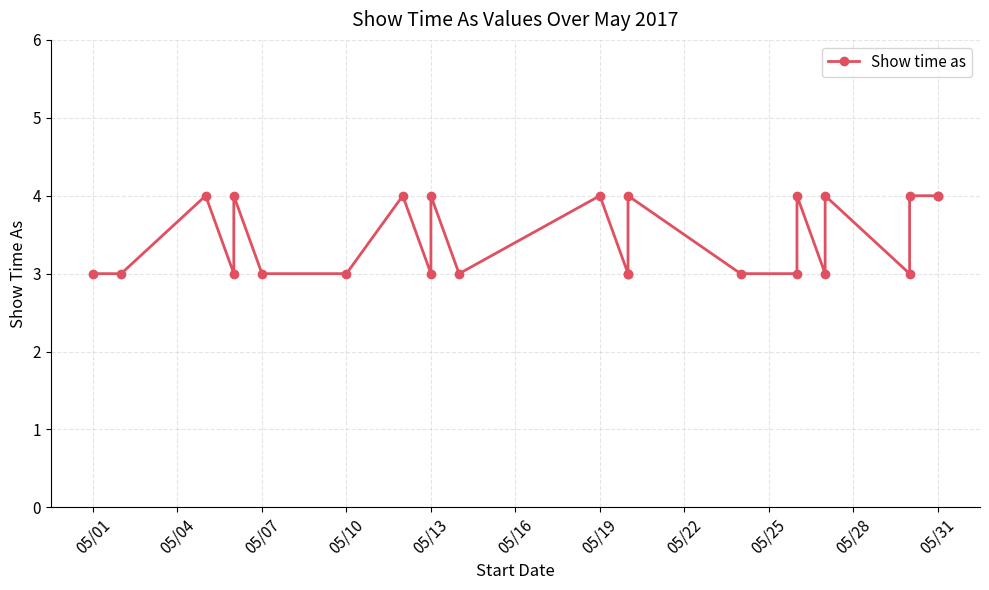

Is this an area chart (filled region under the line)?

No